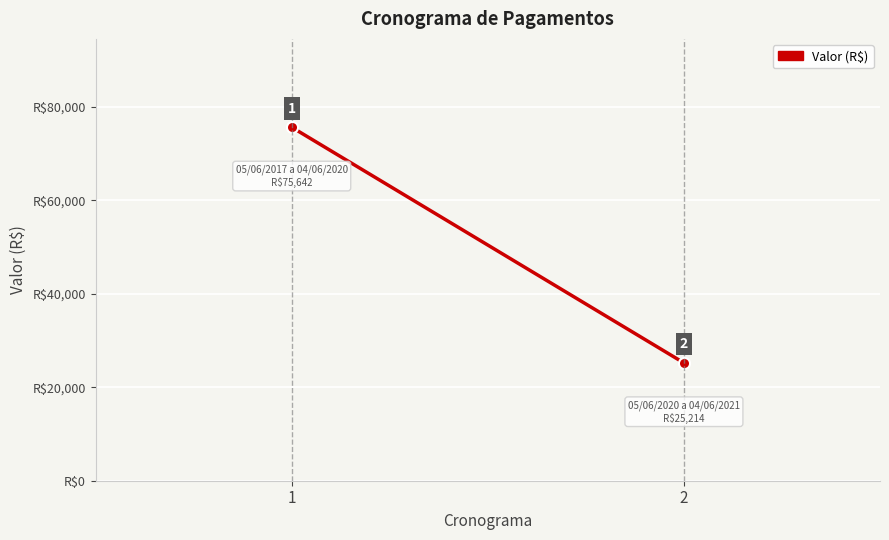

What is the average value?

50428